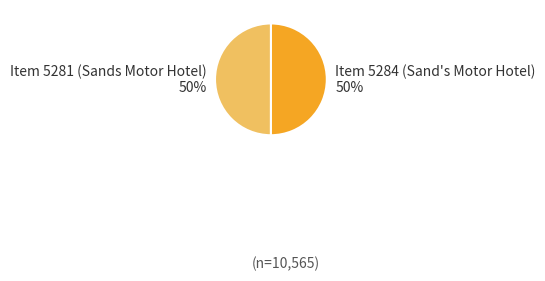

Is the sum of Item 5284 (Sand's Motor Hotel) and Item 5281 (Sands Motor Hotel) greater than half?

Yes